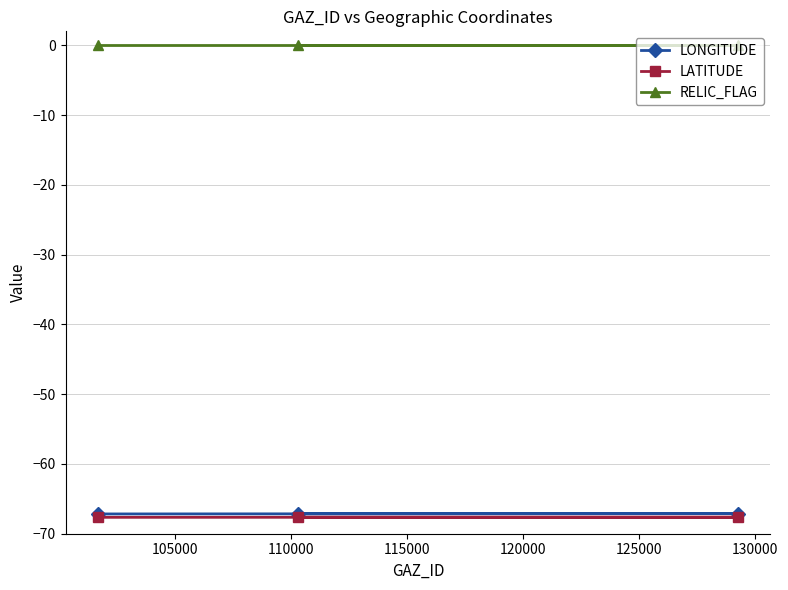

What is the minimum value shown in the chart?

-67.7